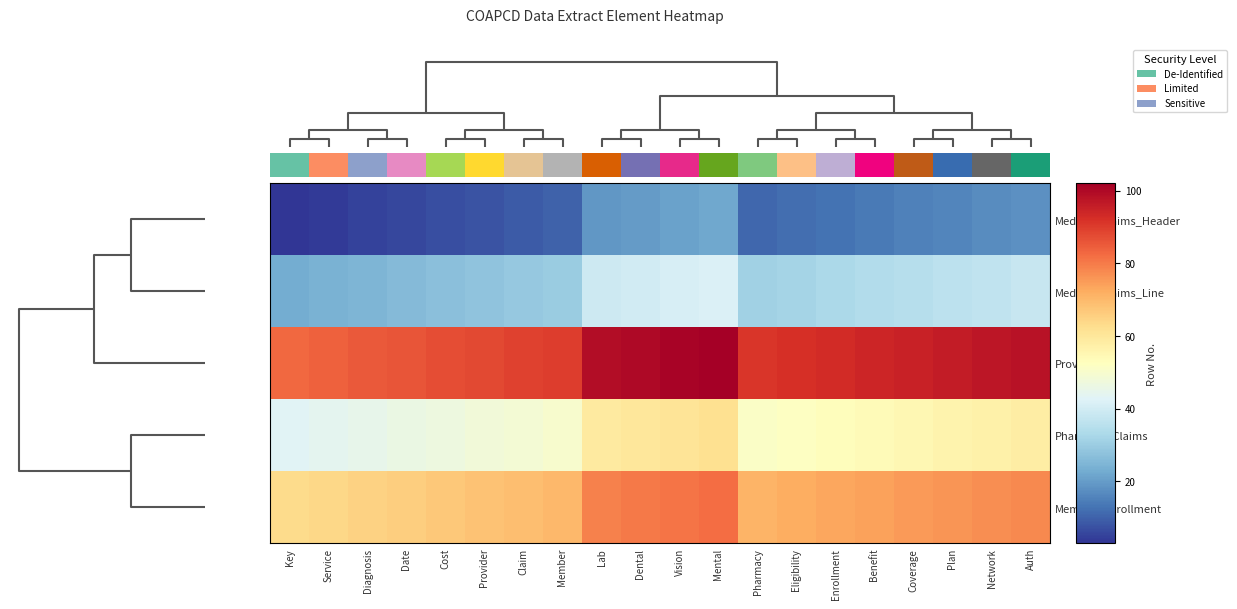

What is the greatest value displayed?

102